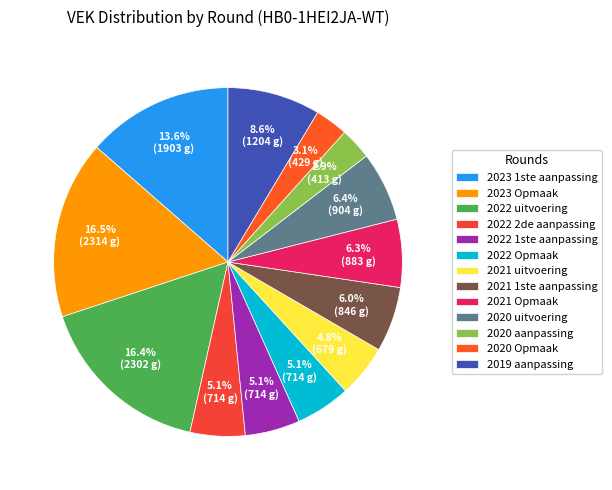

Is 2023 1ste aanpassing the majority of the pie?

No